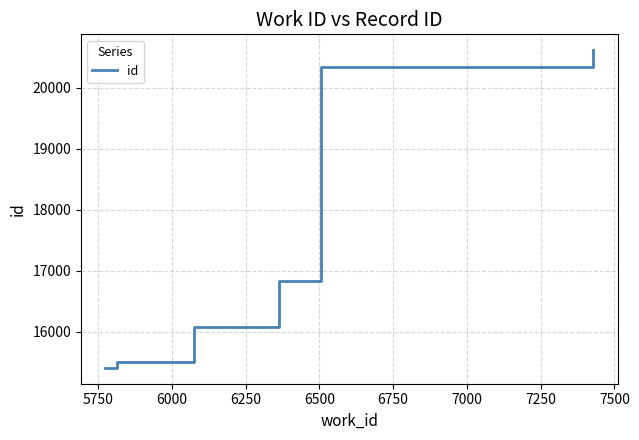

Is this an area chart (filled region under the line)?

No